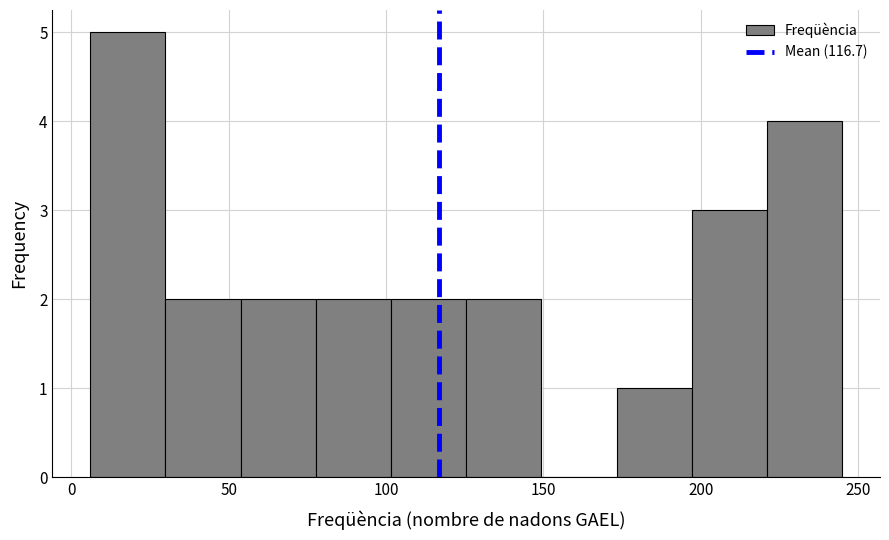

Reading left to right, transcribe this chart: for each bar, give the range it covers on the x-axis and its height. Neither the bar edges nor the heights are printed on the chart, so give them approximately, as read against the axes.

5 to 30: 5
30 to 55: 2
55 to 80: 2
80 to 100: 2
100 to 125: 2
125 to 150: 2
150 to 175: 0
175 to 195: 1
195 to 220: 3
220 to 245: 4